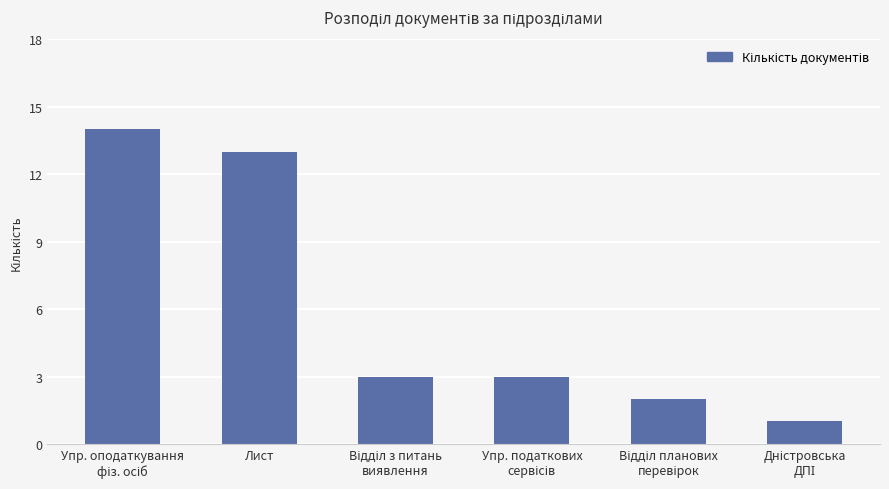

What is the maximum value shown in the chart?

14